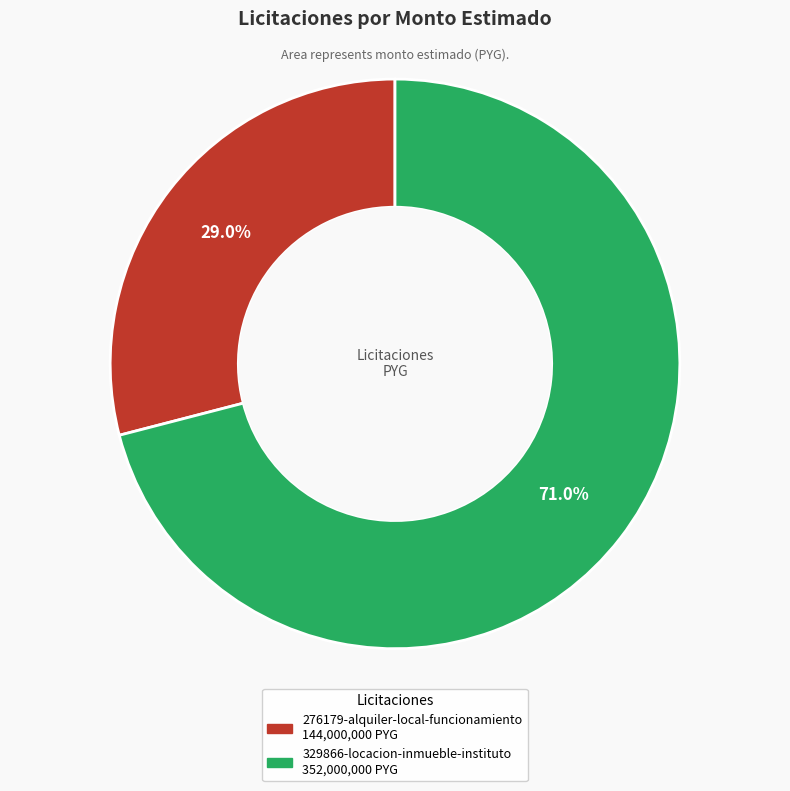

To the nearest percent, what percentage of the pie is 329866-locacion-inmueble-instituto?

71%